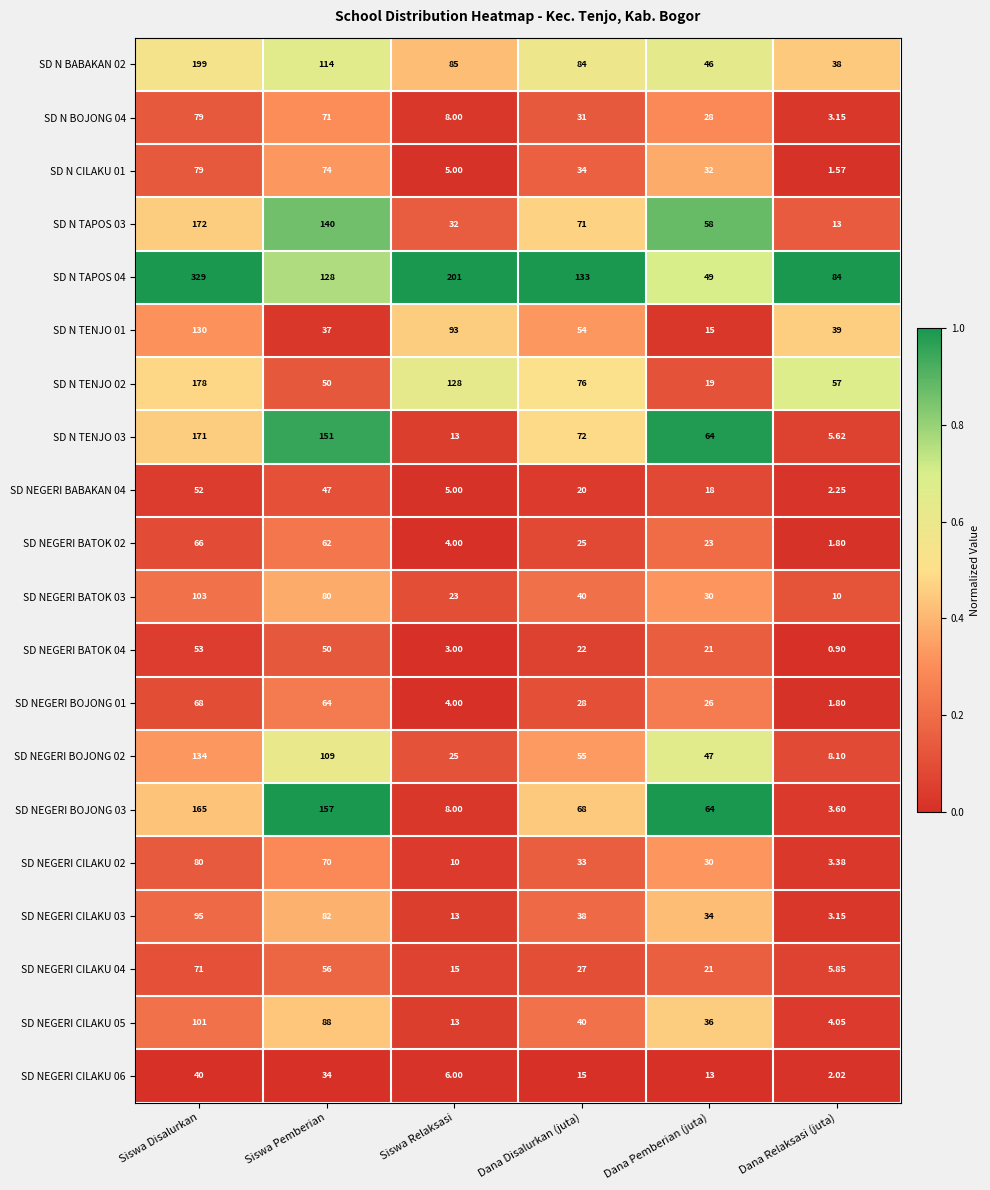

At how many categories does at least one series exceed 0?

6